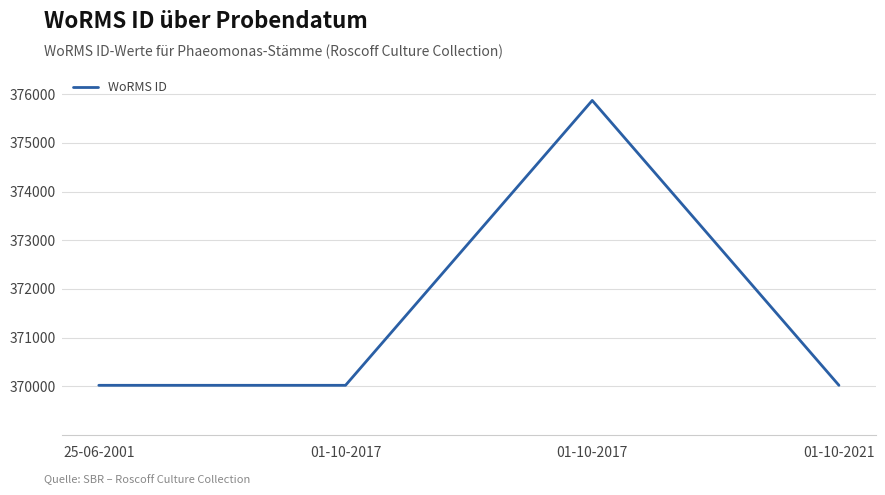

Is this an area chart (filled region under the line)?

No